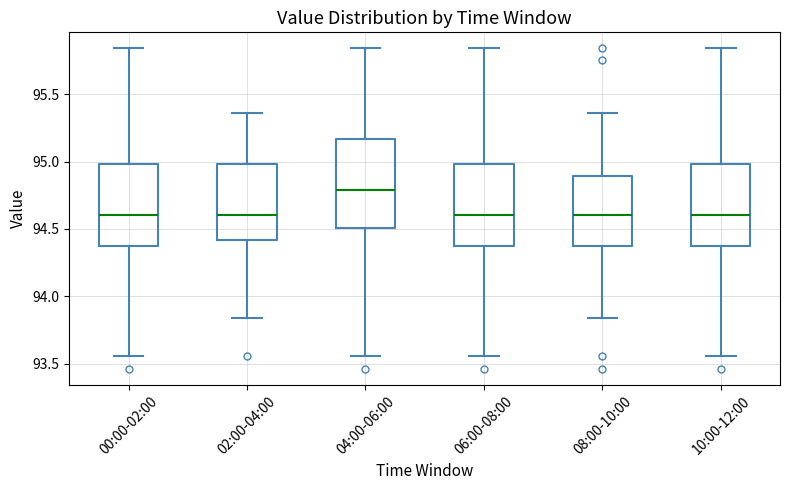

Reading left to right, transcribe this box plot: for each box, give where its median line is, the range the box spans, and where its two whiskers end, as read against the y-axis. The values are not printed on the chart, so give them approximately, as read against the axis.

00:00-02:00: median 94.60, box 94.35 to 95.00, whiskers 93.55 to 95.85
02:00-04:00: median 94.60, box 94.40 to 95.00, whiskers 93.85 to 95.35
04:00-06:00: median 94.80, box 94.50 to 95.15, whiskers 93.55 to 95.85
06:00-08:00: median 94.60, box 94.35 to 95.00, whiskers 93.55 to 95.85
08:00-10:00: median 94.60, box 94.35 to 94.90, whiskers 93.85 to 95.35
10:00-12:00: median 94.60, box 94.35 to 95.00, whiskers 93.55 to 95.85